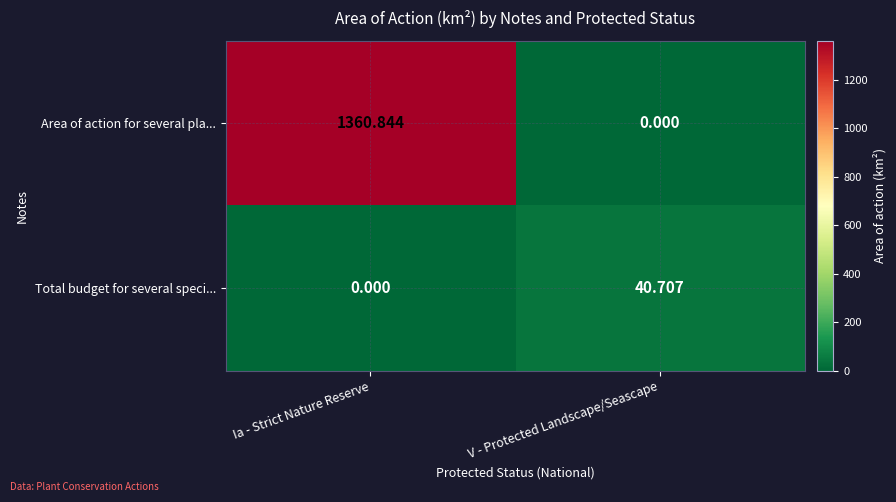

What is the total value across all series at Ia - Strict Nature Reserve?

1360.8